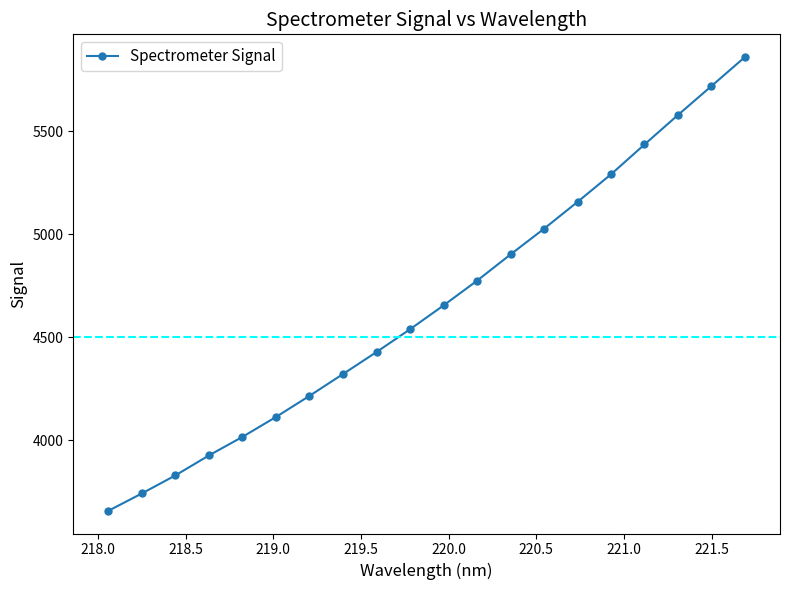

True or false: there are more than 2 points higher than both neighbors.

False